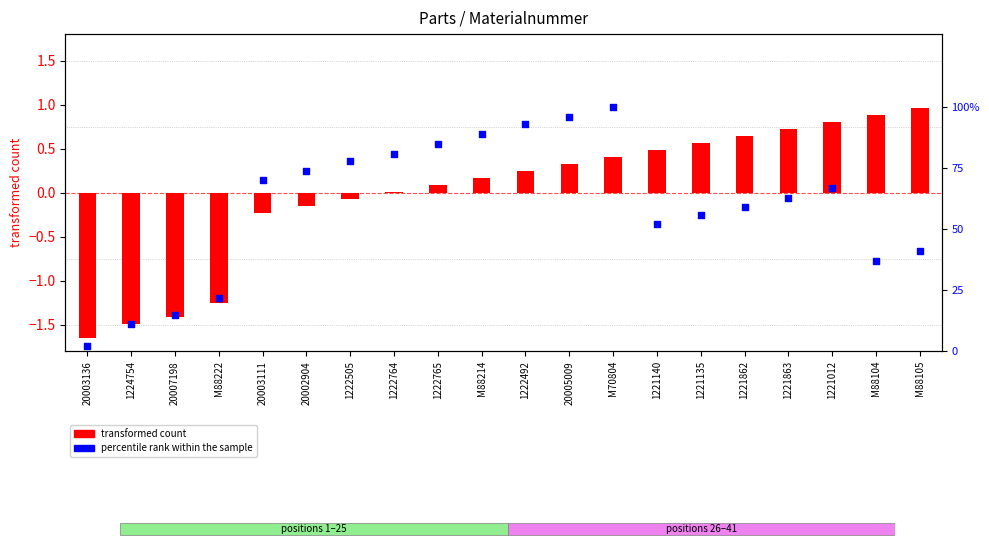

Which series has the largest total across all categories?

percentile rank within the sample